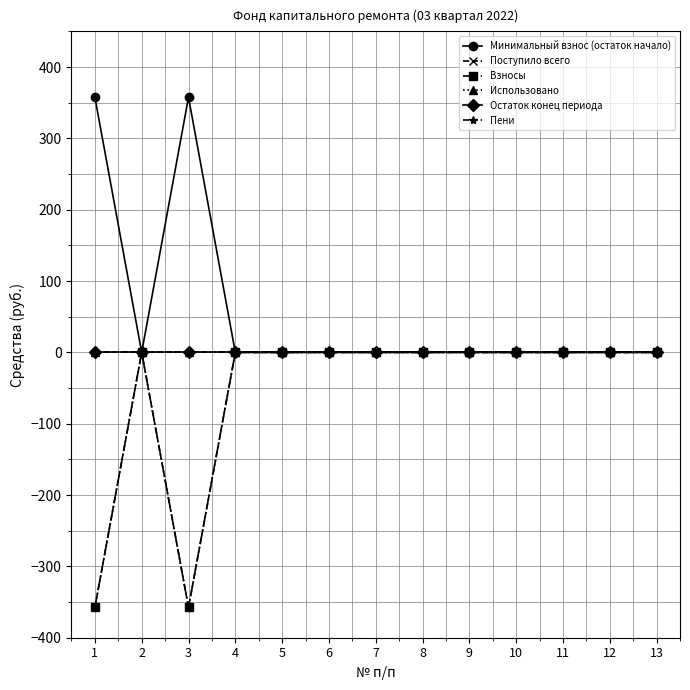

What is the difference between the maximum and minimum values in the Минимальный взнос (остаток начало) series?

357.5